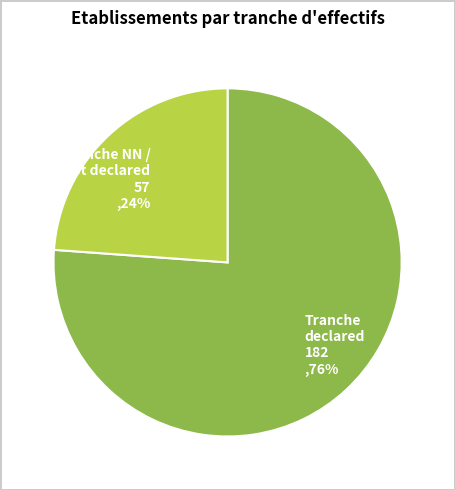

Combined, do Tranche NN / not declared and Tranche declared account for over 50%?

Yes